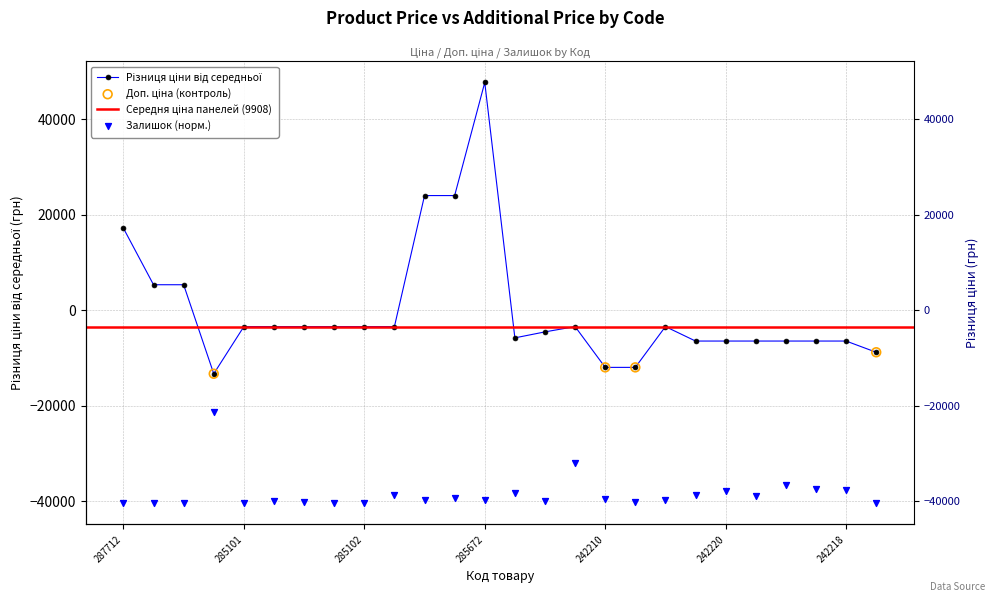

Which series contains the highest Y value?

Ціна